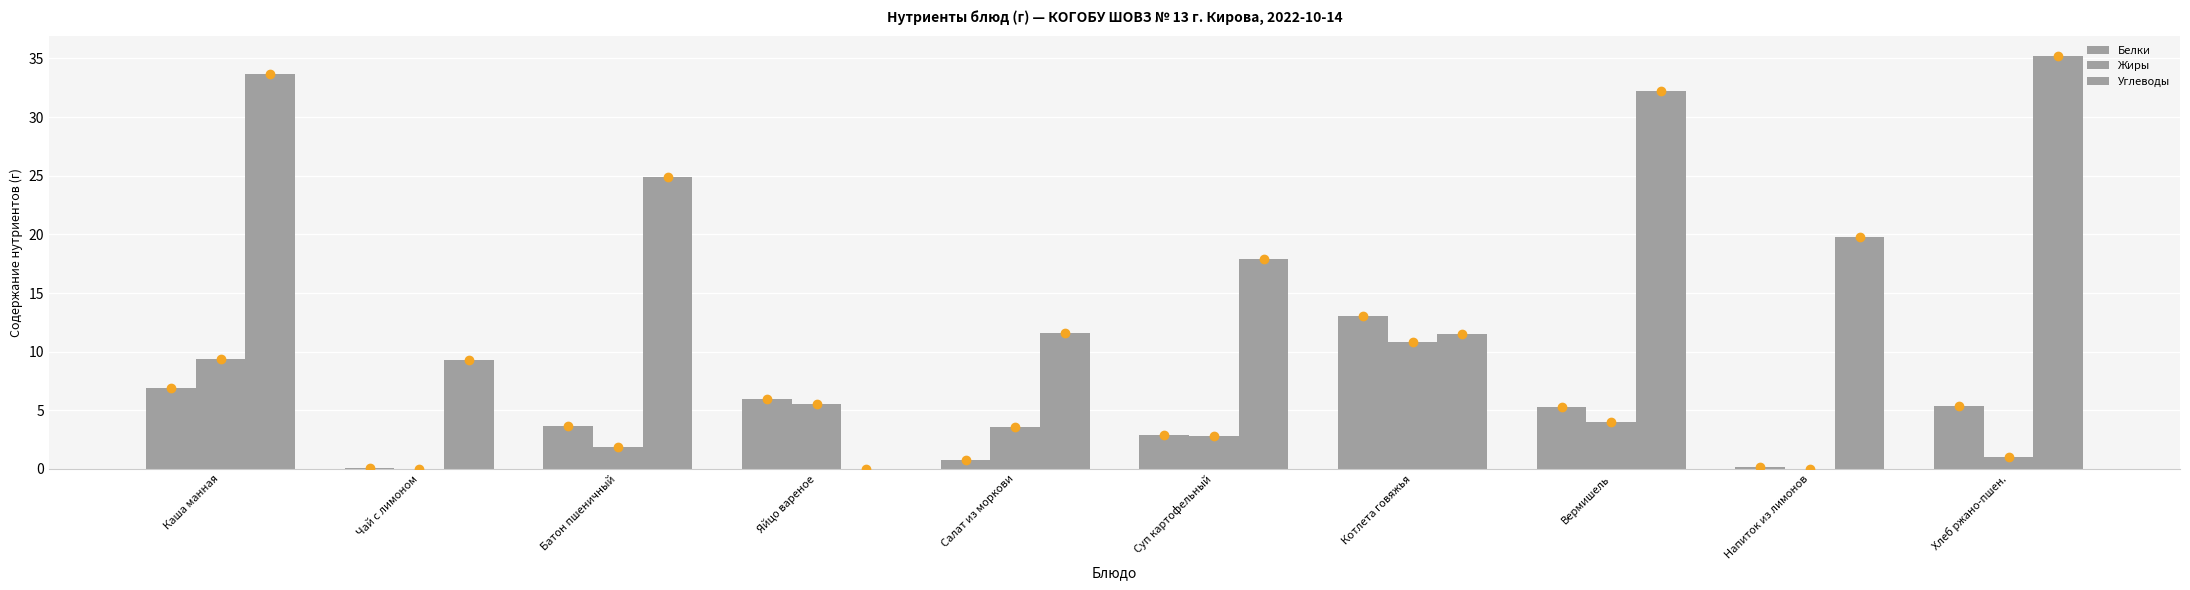

Count the number of data series in this chart.

3